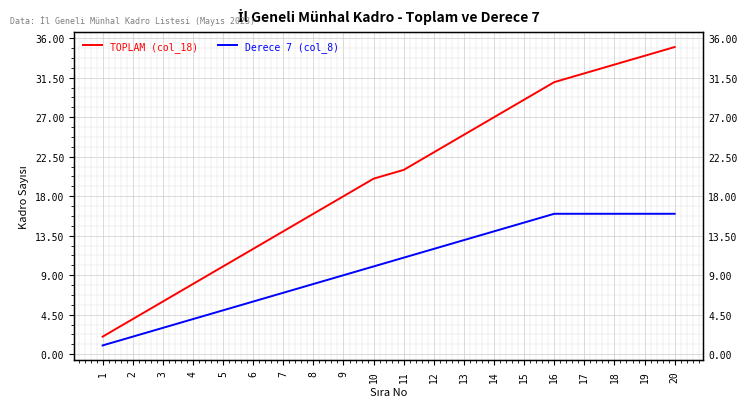

How many data points in Derece 7 (col_8) are less than 11?

10